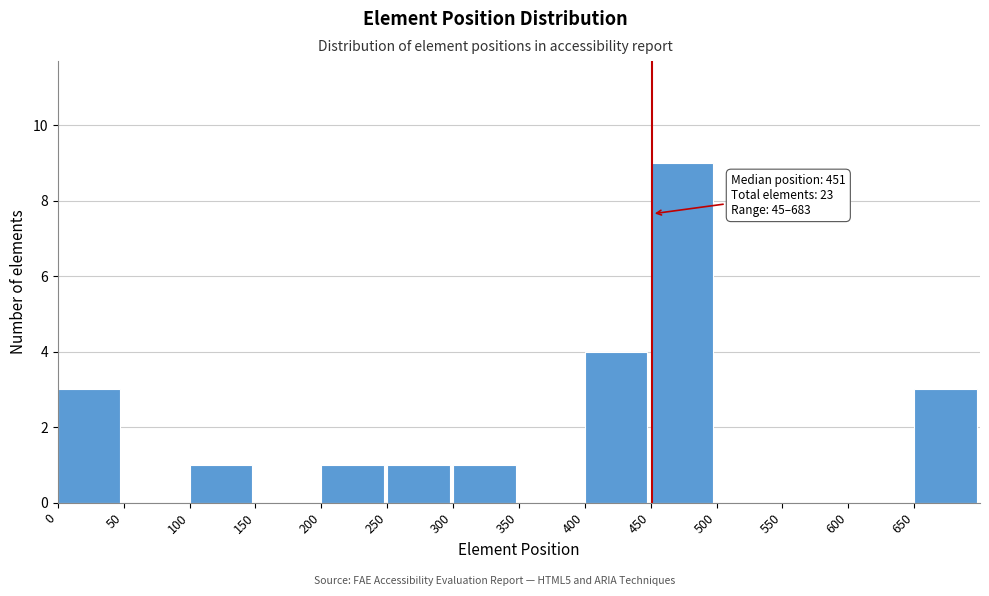

Which range on the x-axis has the tallest bar?

450 to 500